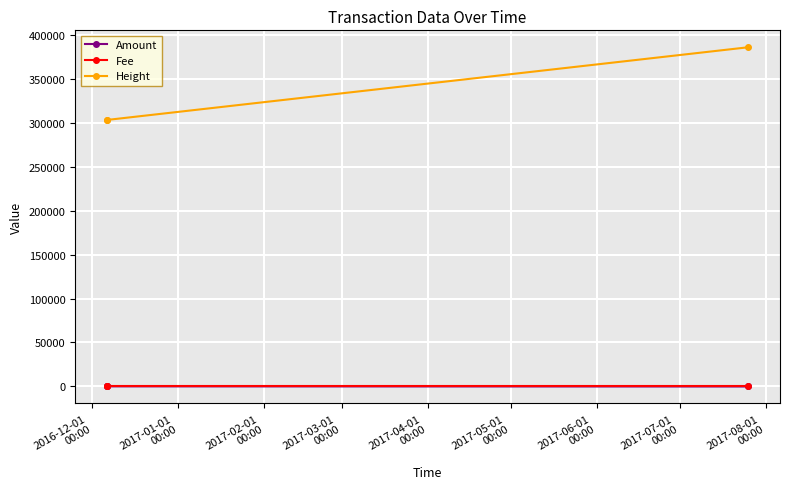

At how many categories does at least one series exceed 368588?

1